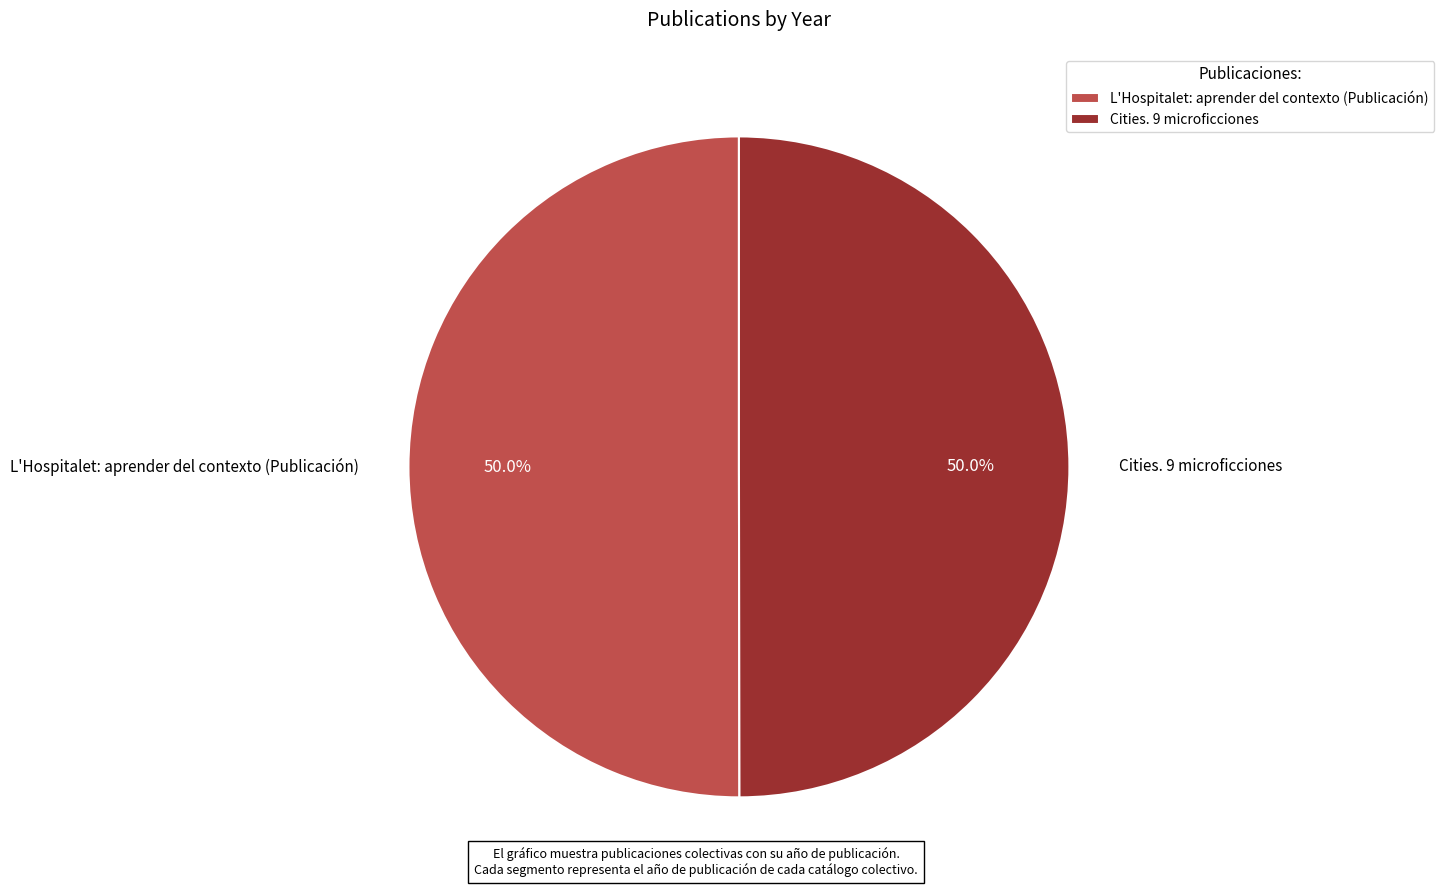

Is the sum of Cities. 9 microficciones and L'Hospitalet: aprender del contexto (Publicación) greater than half?

Yes